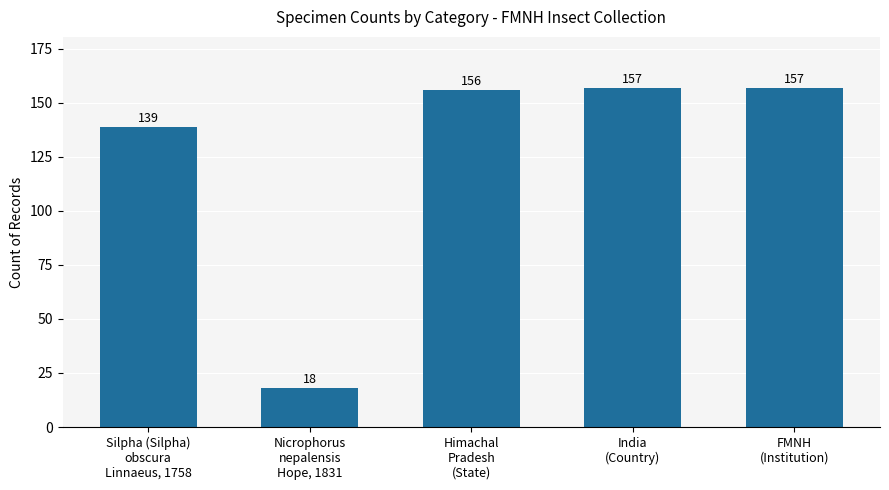

Where is the data nearest to the value 87?

Silpha (Silpha)
obscura
Linnaeus, 1758